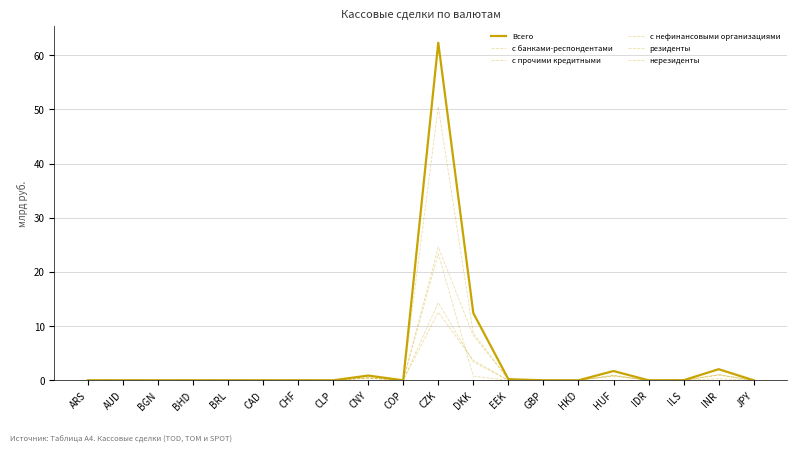

What position from the left is CLP?

8